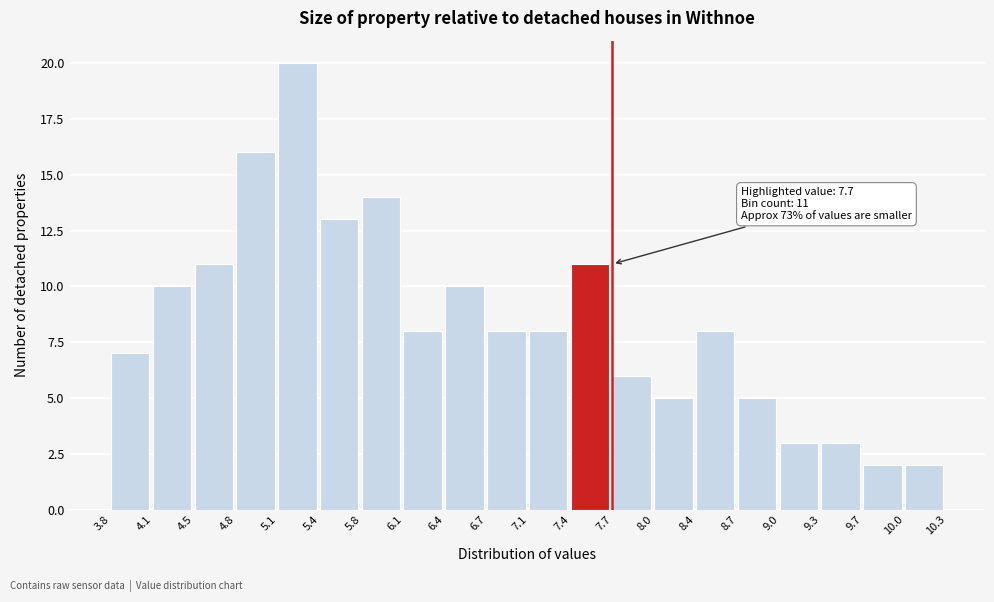

Which range on the x-axis has the tallest bar?

5.1 to 5.4